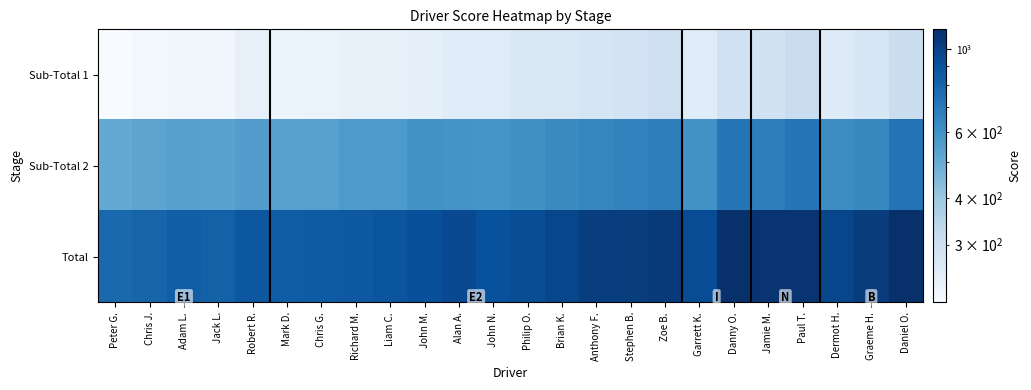

Which series has the widest spread of values?

Total